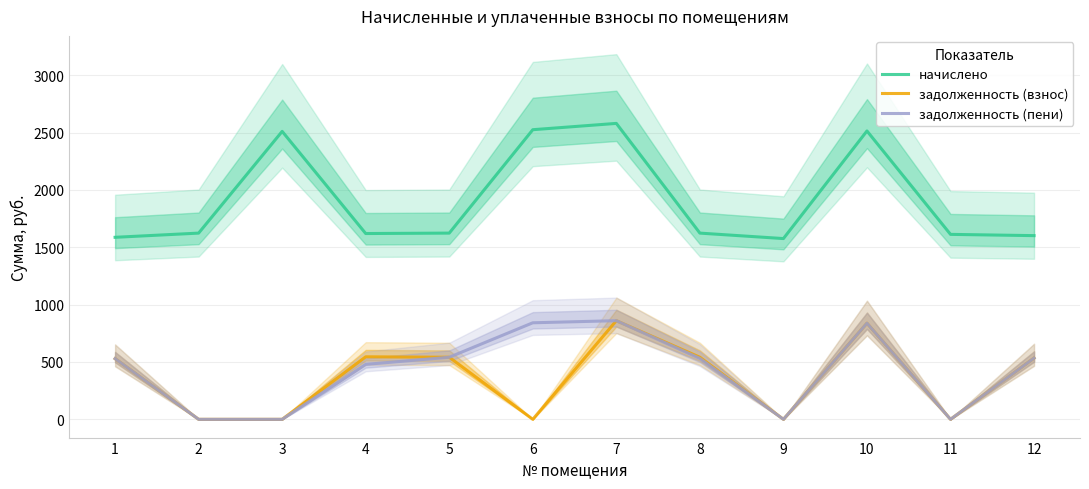

Which label corresponds to the smallest value in the chart?

2